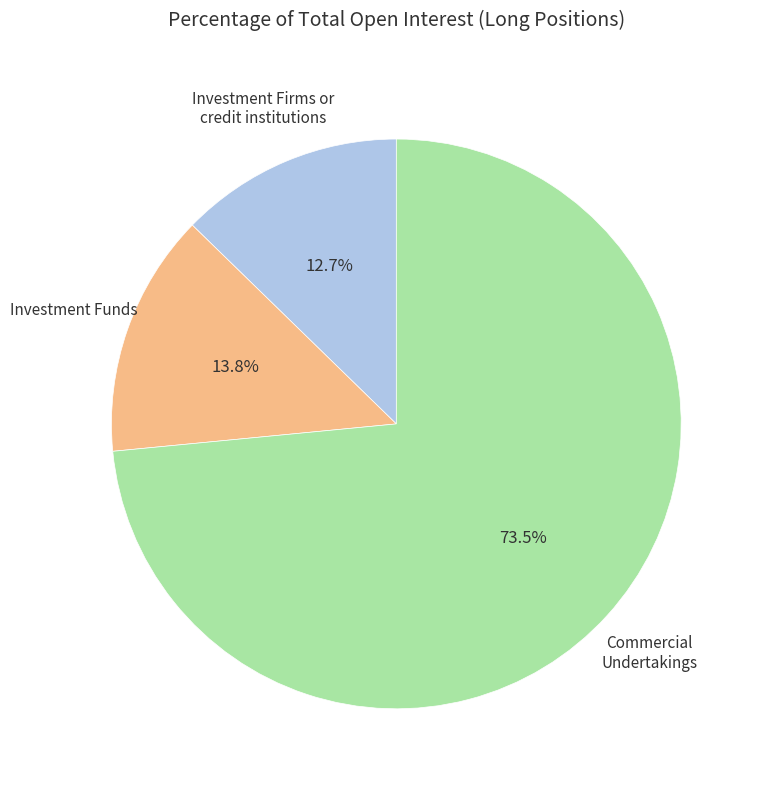

Is there a majority slice in this chart?

Yes